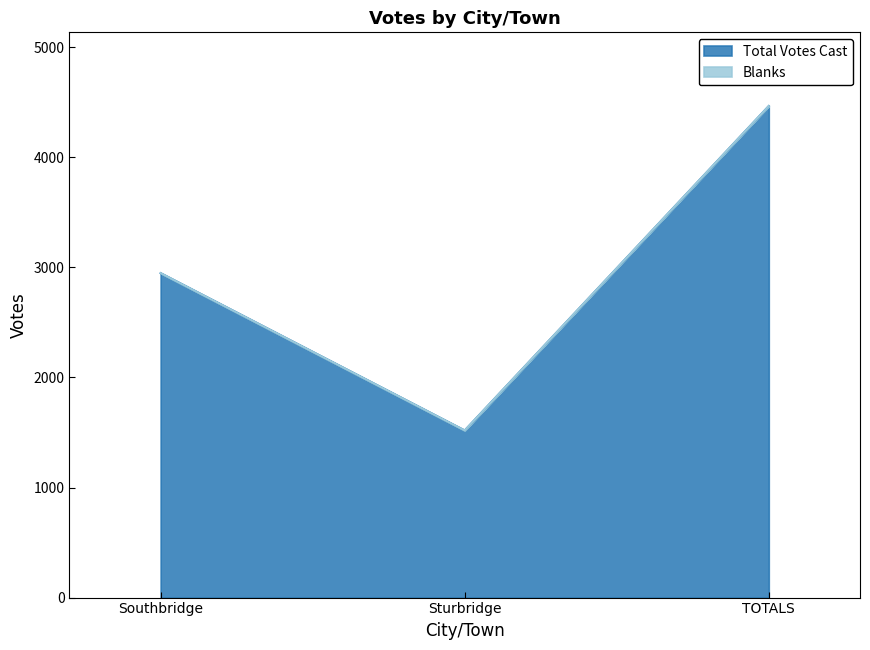

What is the label of the 2nd point from the right?

Sturbridge